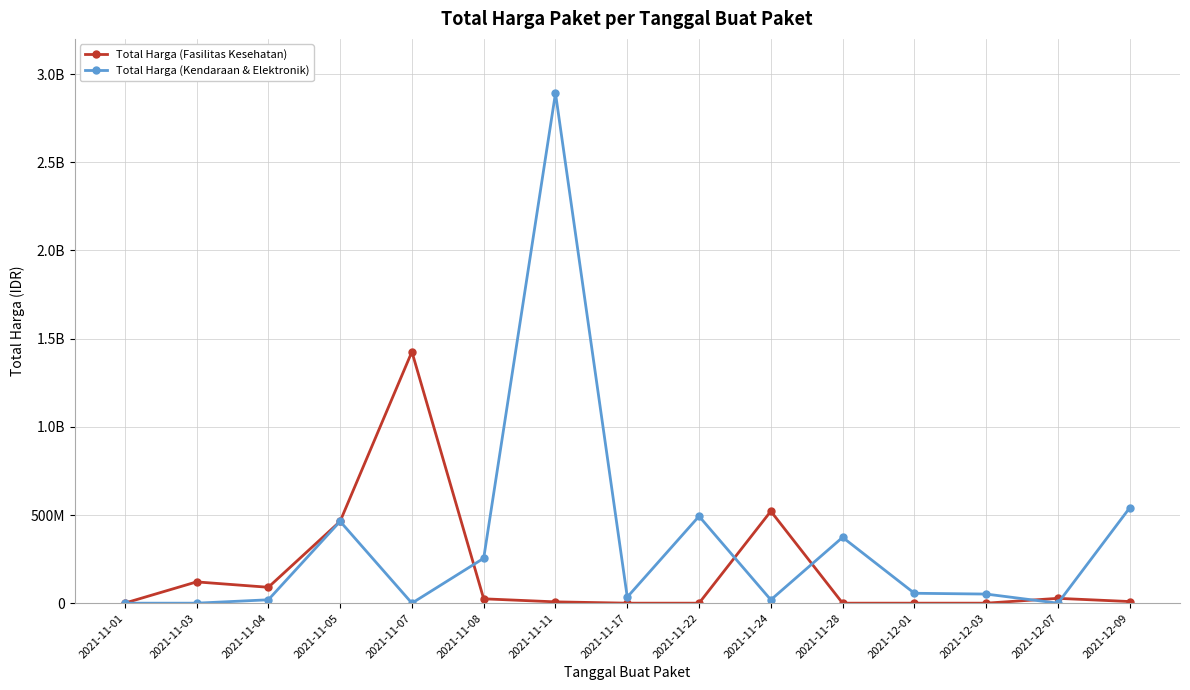

At which category is the sum across all series the highest?

2021-11-11